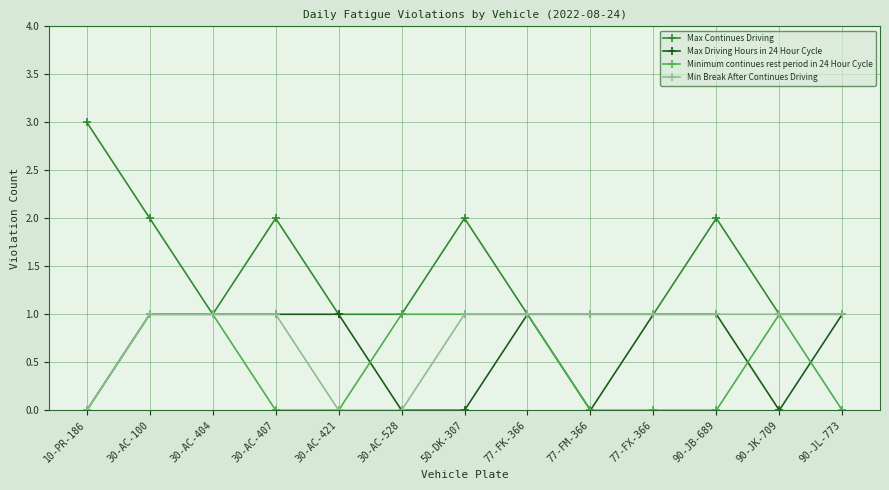

True or false: Max Driving Hours in 24 Hour Cycle has a value of -1 at 77-FM-366.

False